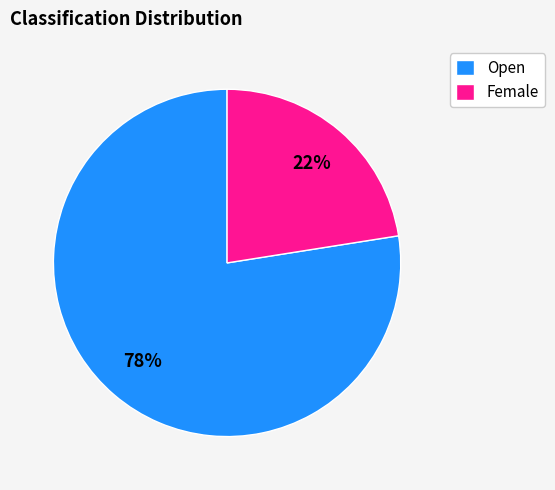

Which slice is the smallest?

Female